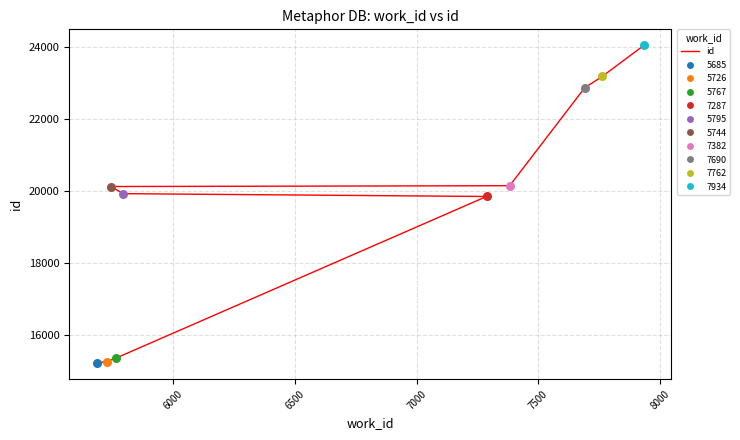

What is the ratio of the value at 7500 to the value at 7000?

1.0